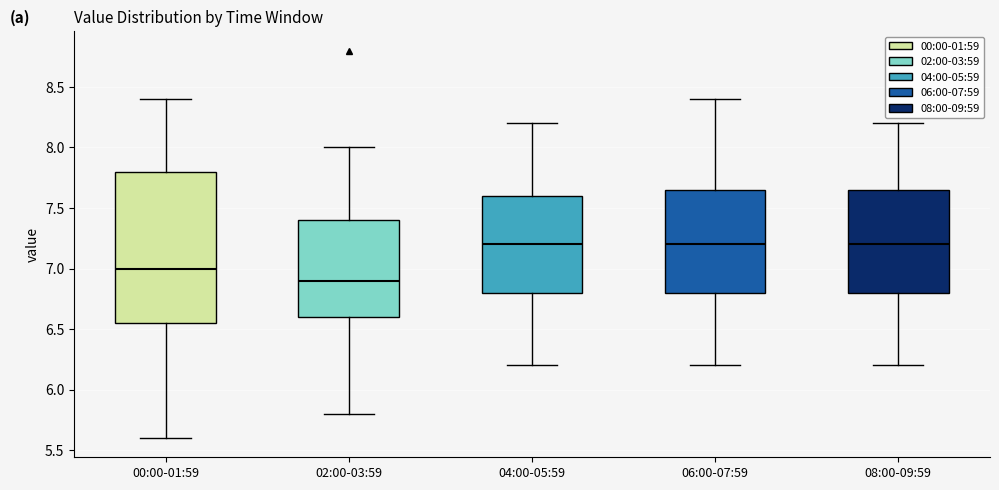

Reading left to right, transcribe this box plot: for each box, give where its median line is, the range the box spans, and where its two whiskers end, as read against the y-axis. The values are not printed on the chart, so give them approximately, as read against the axis.

00:00-01:59: median 7.00, box 6.55 to 7.80, whiskers 5.60 to 8.40
02:00-03:59: median 6.90, box 6.60 to 7.40, whiskers 5.80 to 8.00
04:00-05:59: median 7.20, box 6.80 to 7.60, whiskers 6.20 to 8.20
06:00-07:59: median 7.20, box 6.80 to 7.65, whiskers 6.20 to 8.40
08:00-09:59: median 7.20, box 6.80 to 7.65, whiskers 6.20 to 8.20